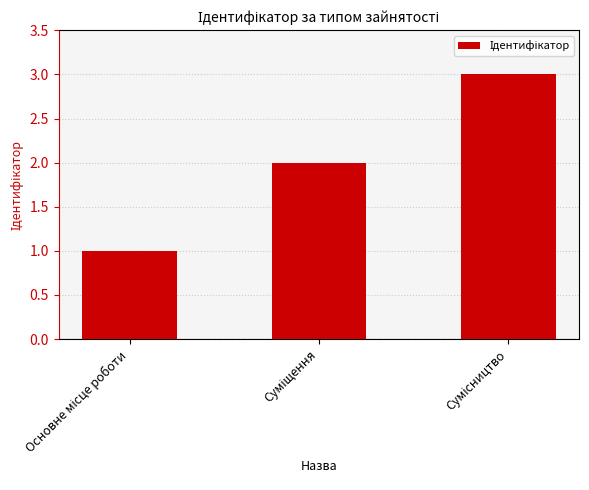

What is the sum of all values?

6